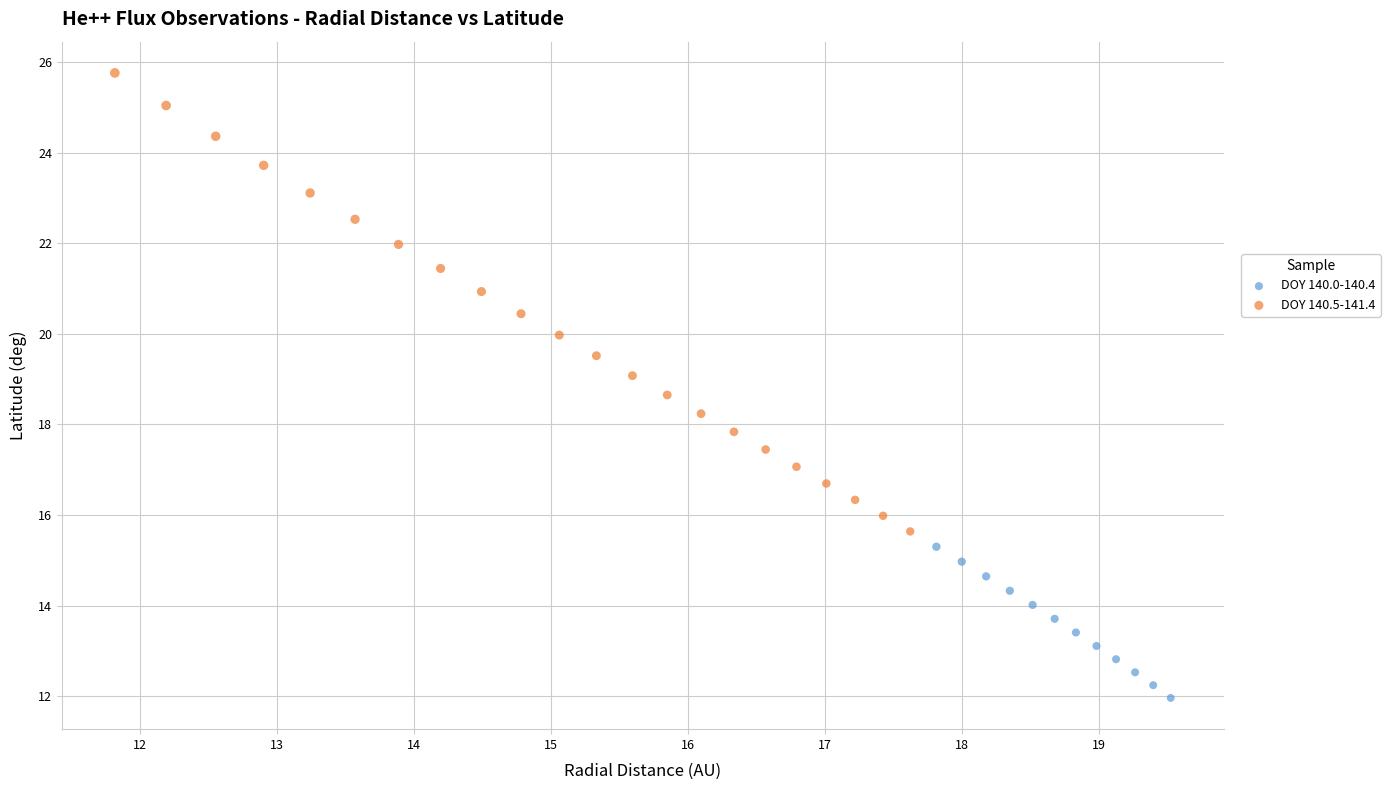

Which series reaches the maximum Y coordinate?

DOY 140.5-141.4